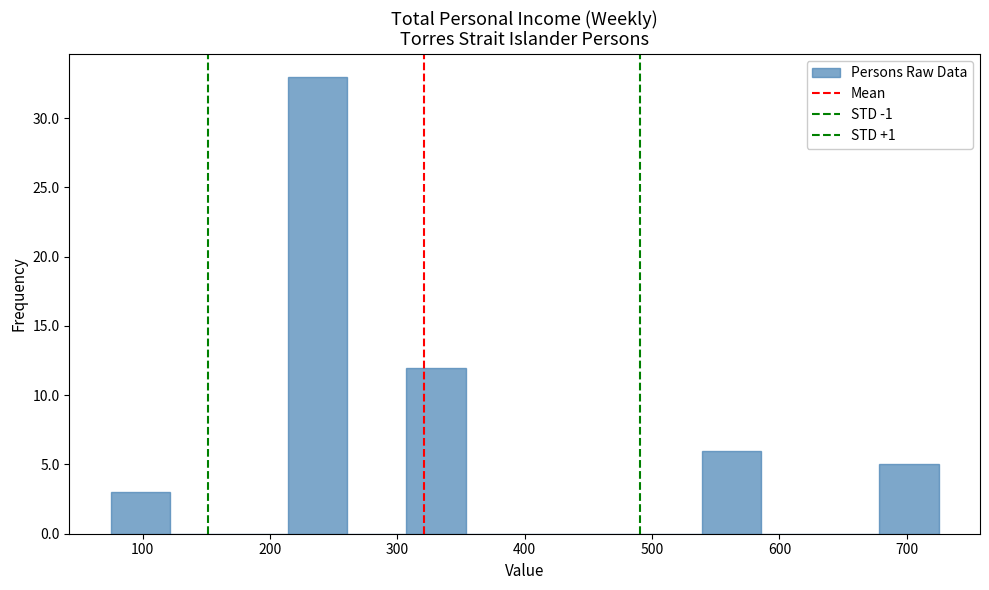

Reading left to right, list every bar in this chart as the range it spans on the x-axis followed by its height. Neither the bar edges nor the heights are printed on the chart, so give them approximately, as read against the axes.

80 to 120: 3
120 to 170: 0
170 to 210: 0
210 to 260: 33
260 to 310: 0
310 to 350: 12
350 to 400: 0
400 to 450: 0
450 to 490: 0
490 to 540: 0
540 to 590: 6
590 to 630: 0
630 to 680: 0
680 to 730: 5